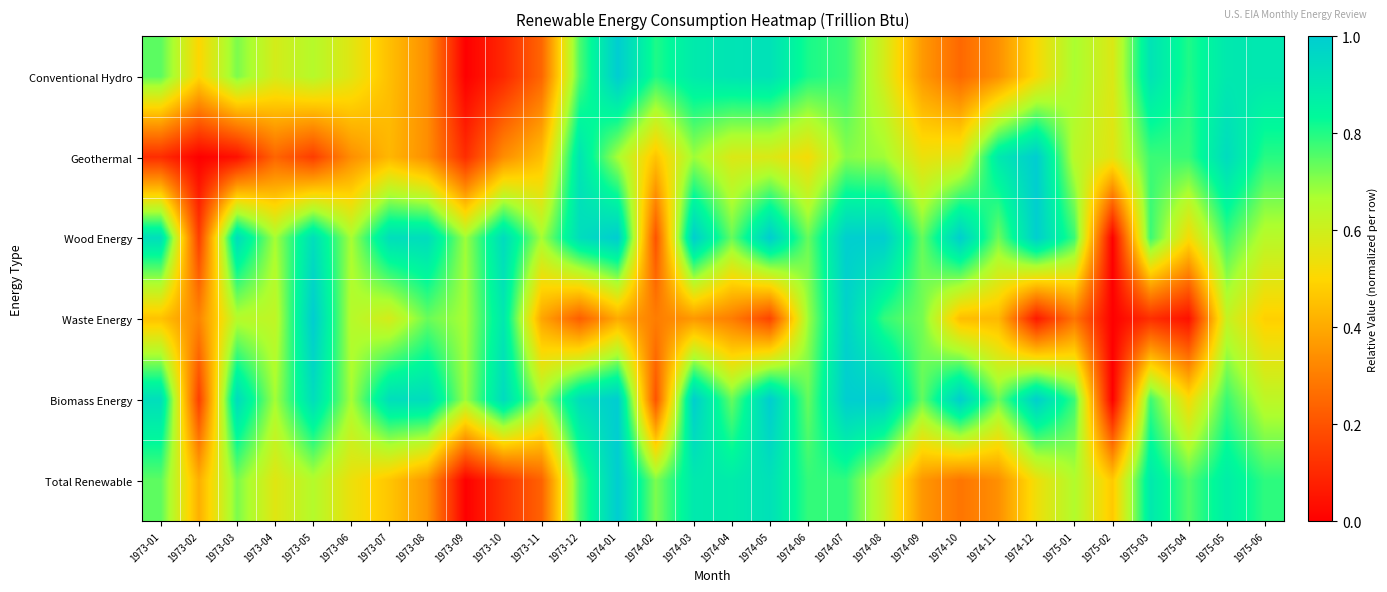

Which has a higher value, 1974-06 or 1973-05?

1974-06